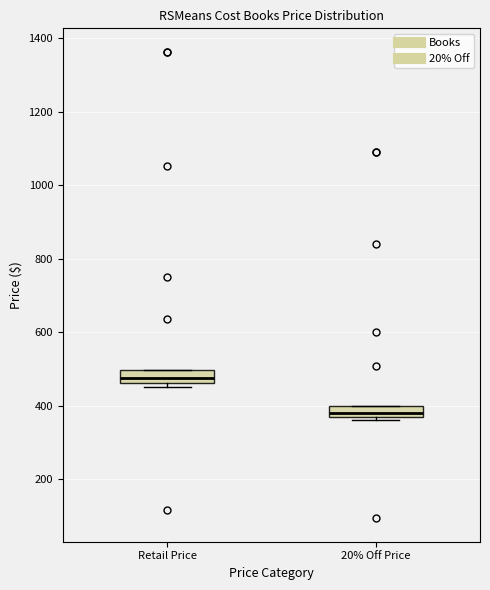

Which box's median line is the lowest?

20% Off Price